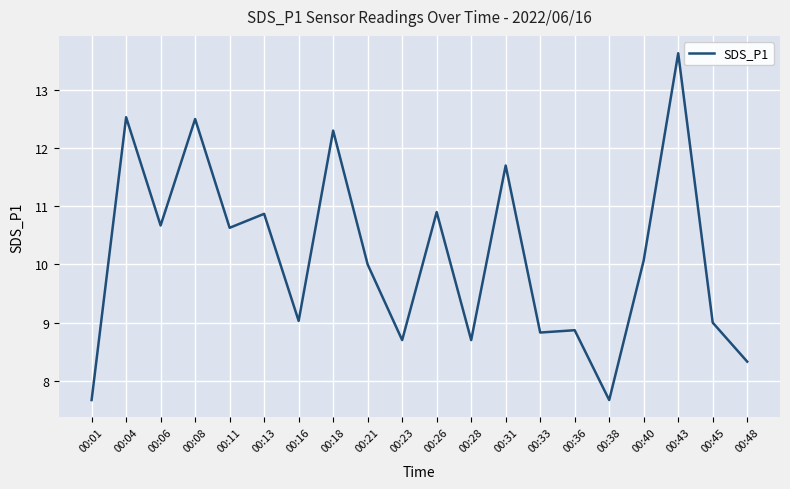

Count the number of categories in the chart.

20